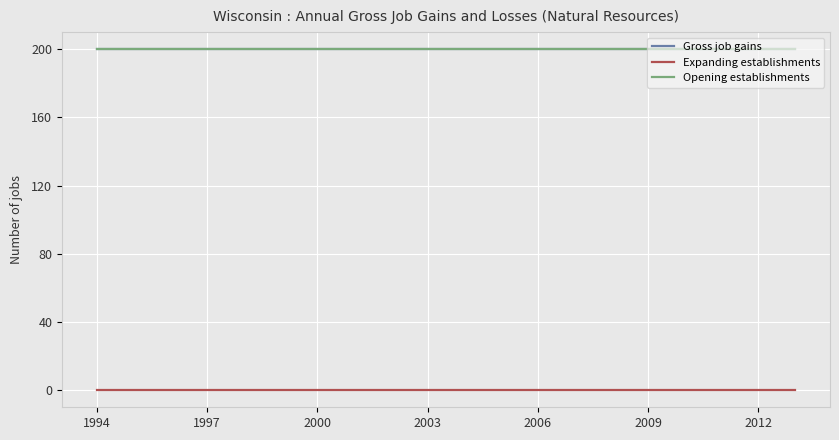

What is the value of the Opening establishments point at the 11th from the left?

200